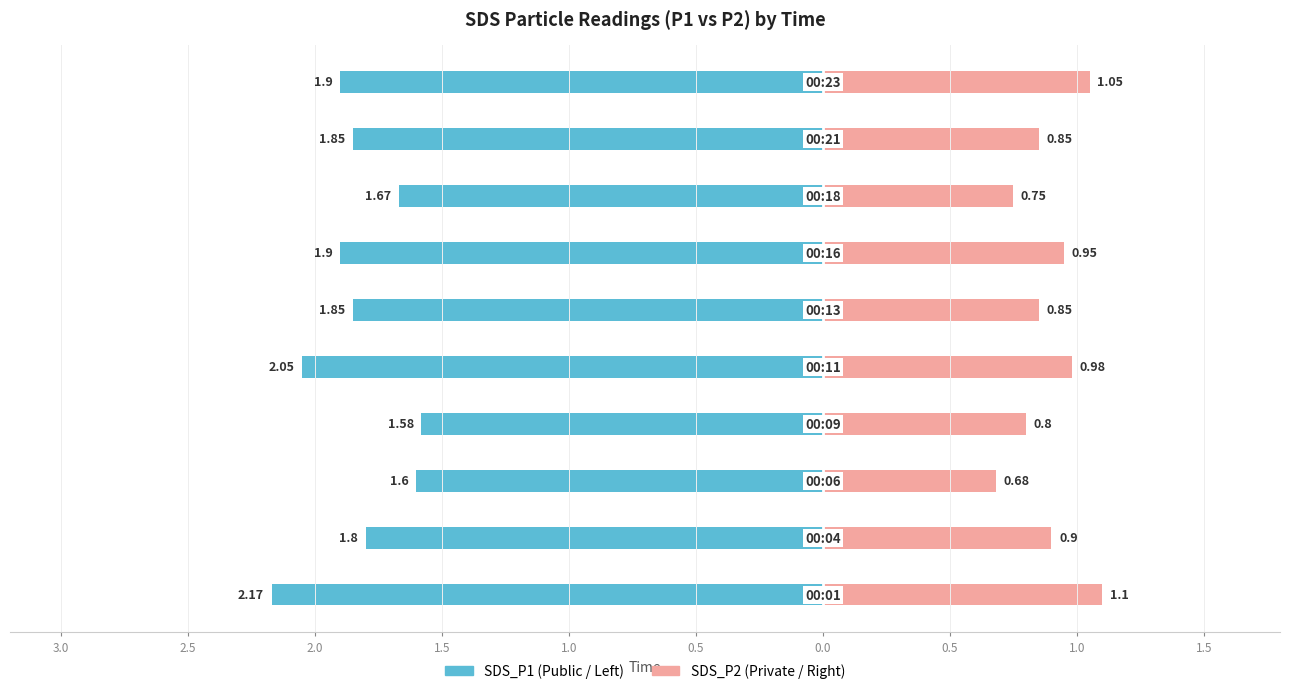

Reading left to right, extract all data points from this chart.

SDS_P1: 3.0=-2.2	2.5=-1.8	2.0=-1.6	1.5=-1.6	1.0=-2.0	0.5=-1.9	0.0=-1.9	0.5=-1.7	1.0=-1.9	1.5=-1.9
SDS_P2: 3.0=1.1	2.5=0.9	2.0=0.7	1.5=0.8	1.0=1.0	0.5=0.8	0.0=0.9	0.5=0.8	1.0=0.8	1.5=1.1